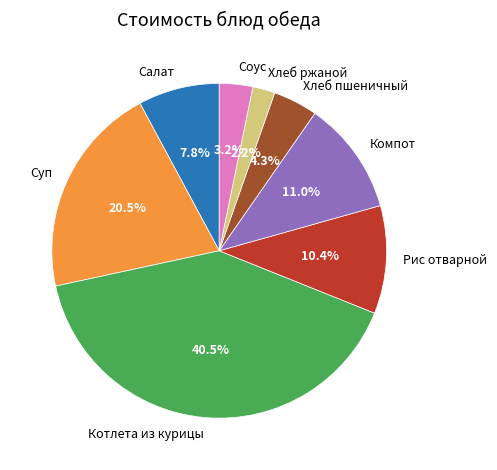

How much of the chart is everything except Рис отварной?

89.6%